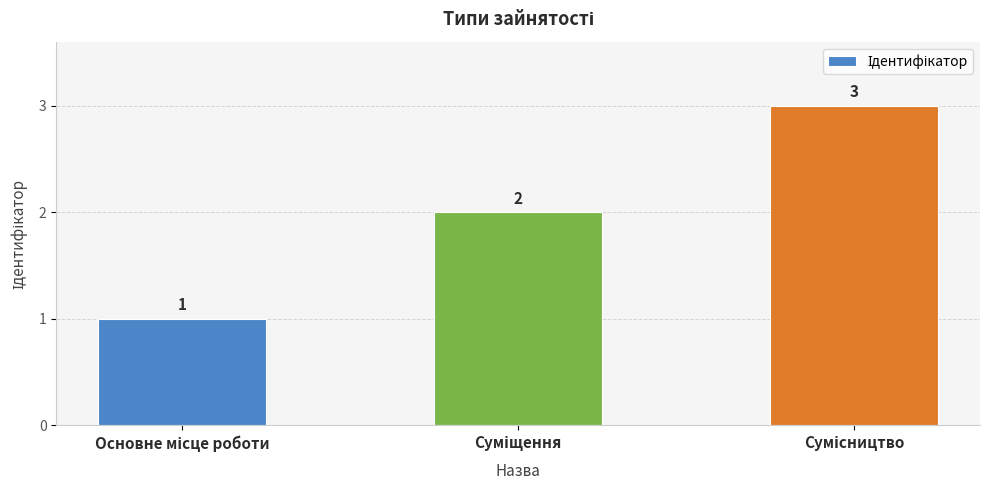

How many values are between 1 and 3?

3